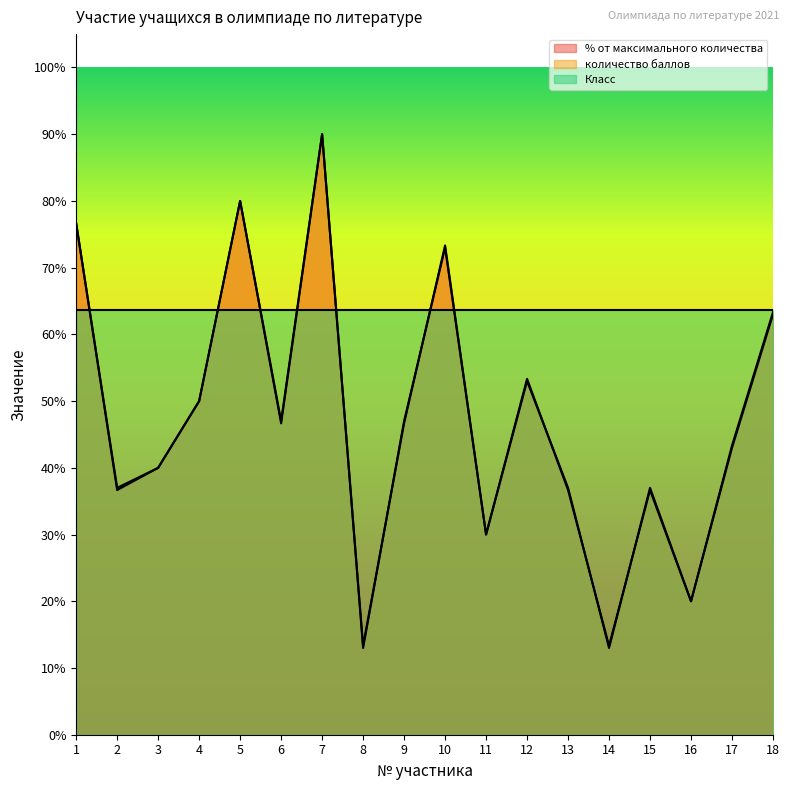

List the labels in order of количество баллов value, largest first.

7, 5, 1, 10, 18, 12, 4, 6, 9, 17, 3, 2, 13, 15, 11, 16, 8, 14